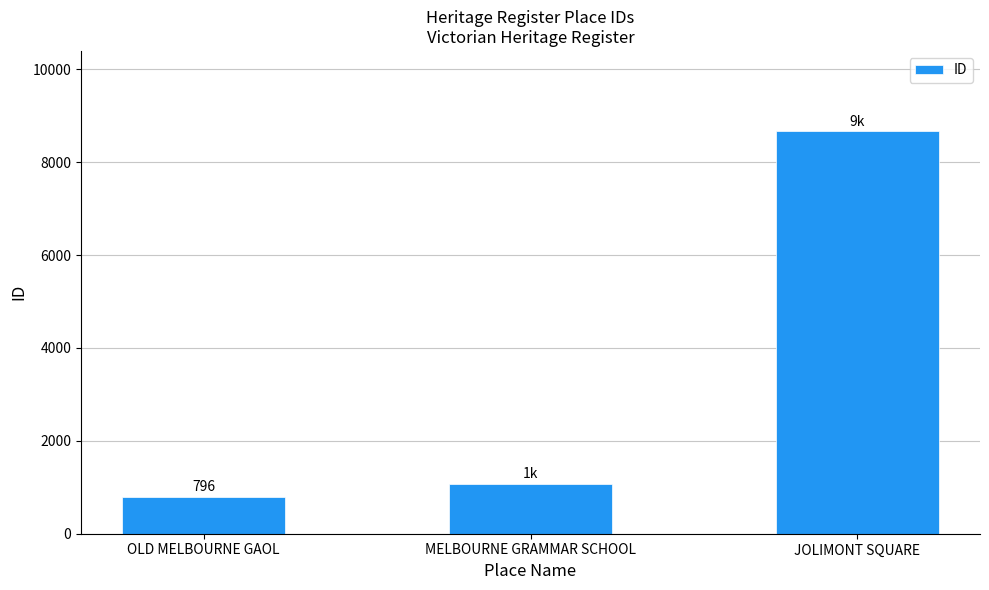

What is the label of the 1st bar from the left?

OLD MELBOURNE GAOL